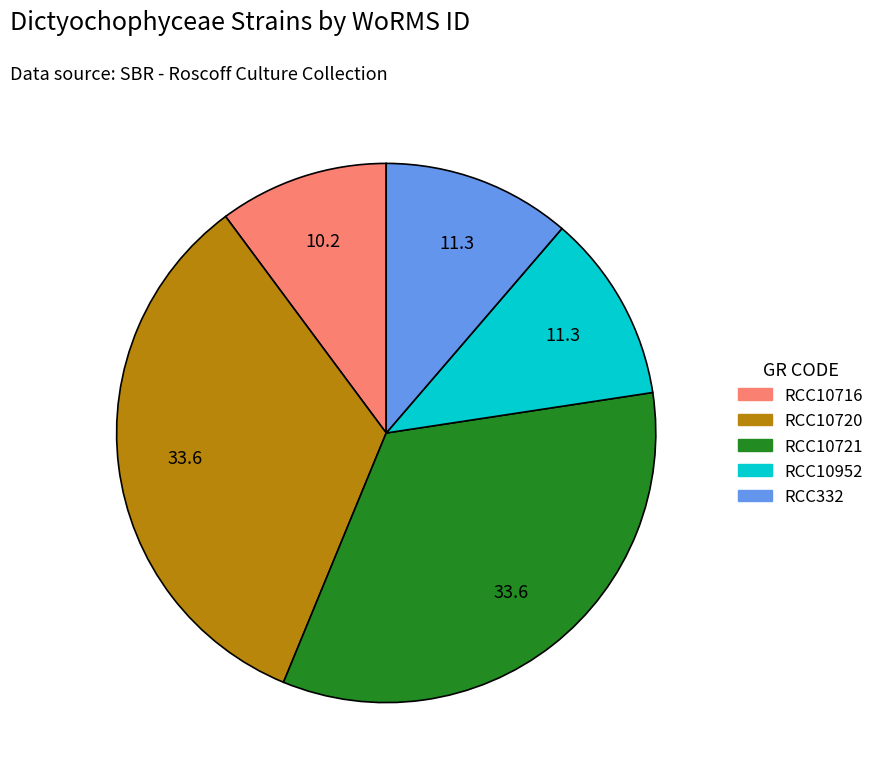

Combined, do RCC10721 and RCC10720 account for over 50%?

Yes